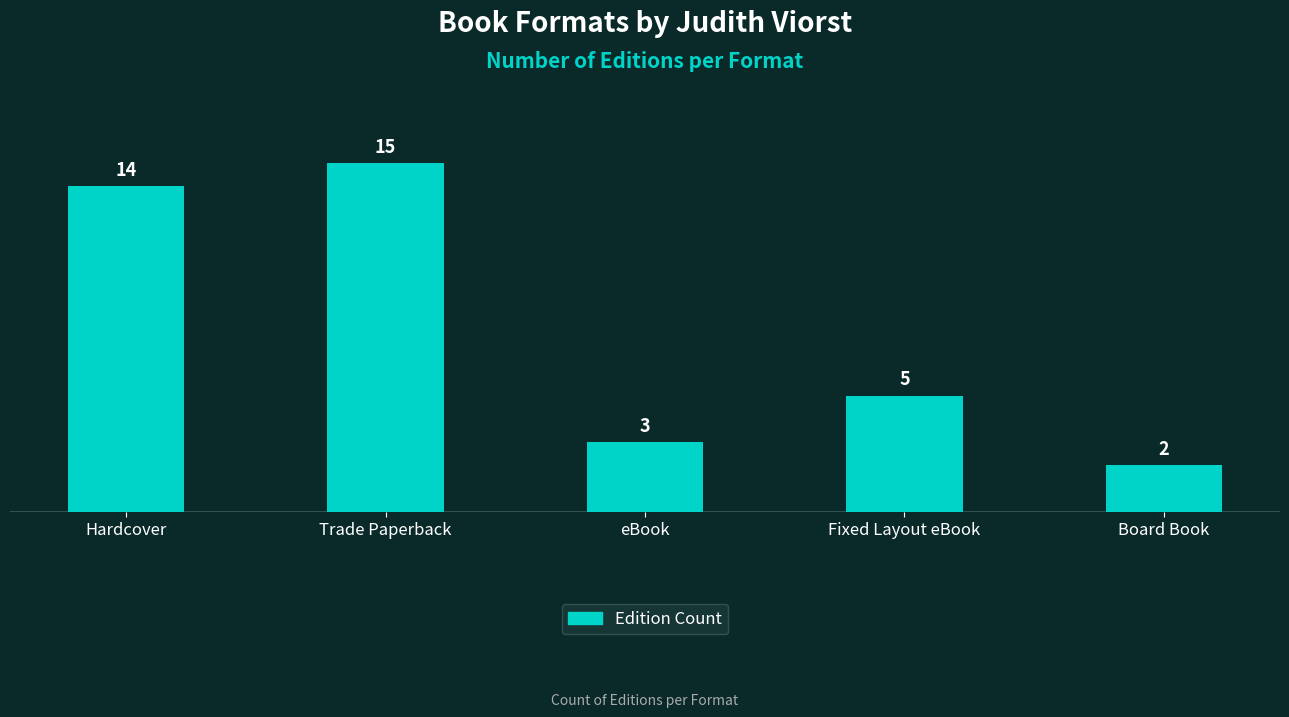

Approximately how many times larger is the value at eBook compared to Fixed Layout eBook?

0.6